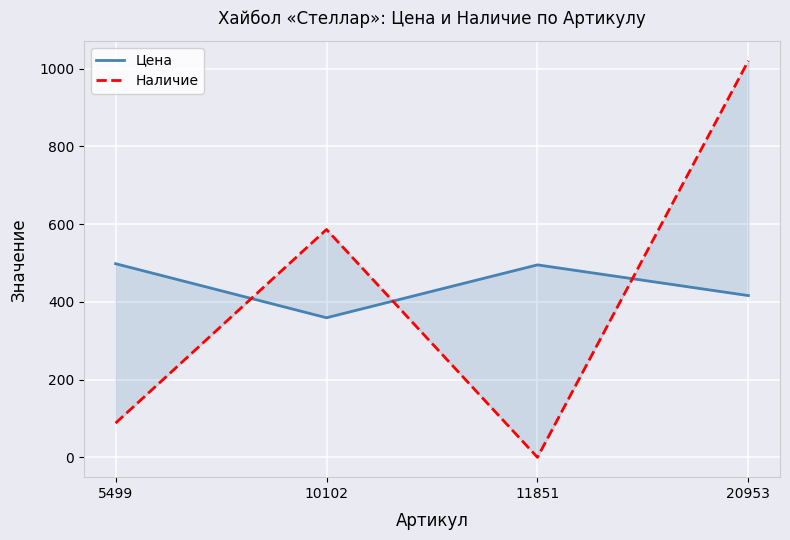

What are all the series names shown in the legend?

Цена, Наличие